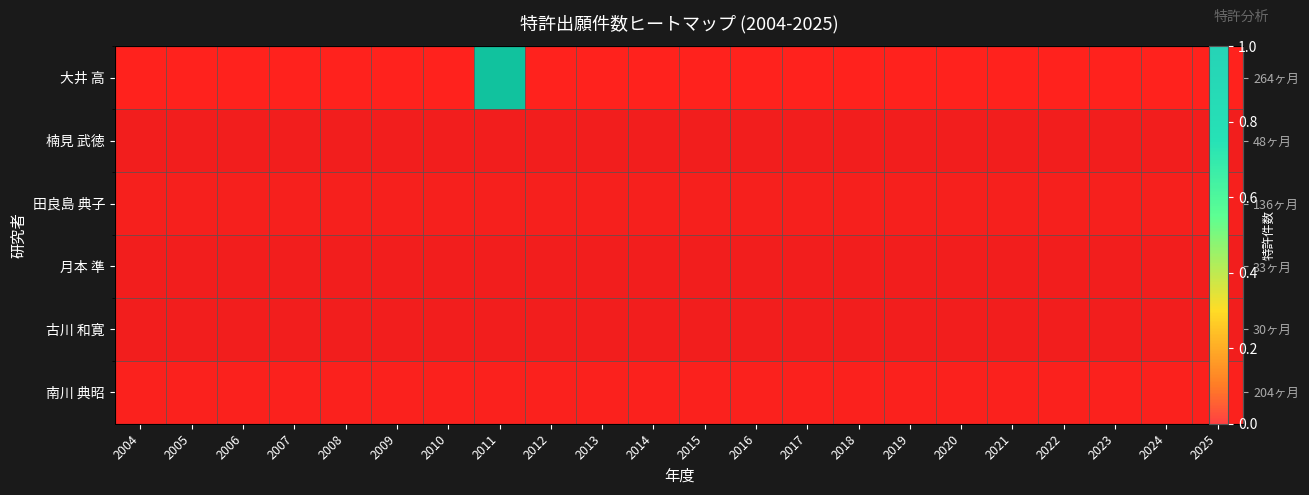

Which series has the largest range (max minus min)?

大井 高